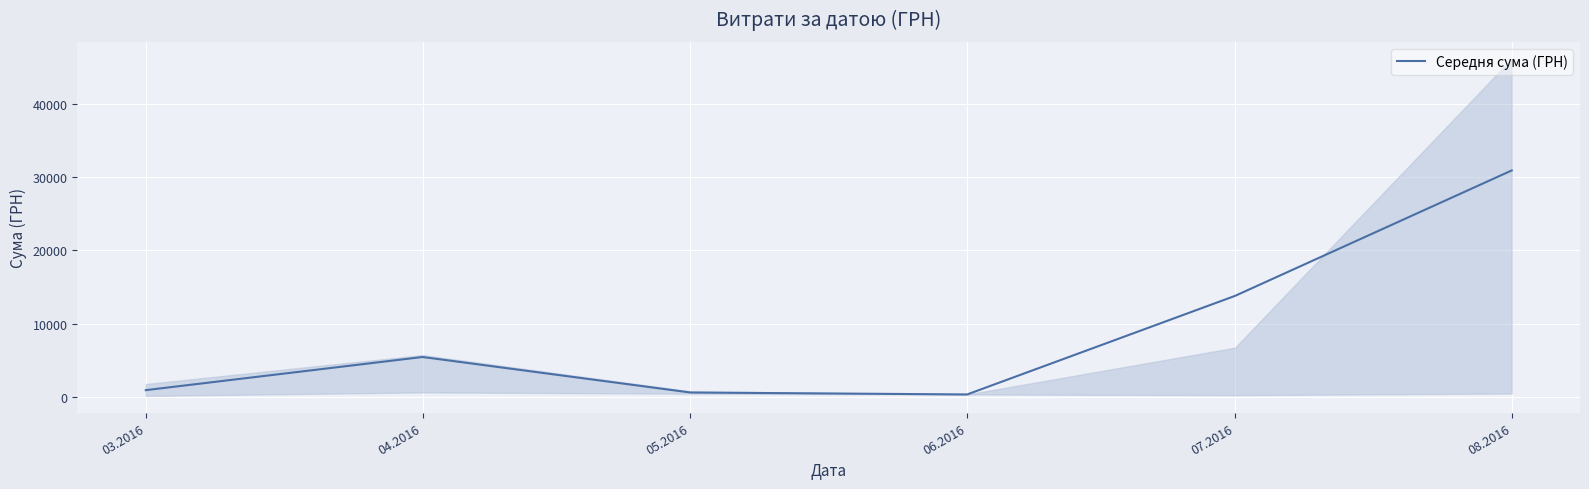

What is the label of the 5th point from the right?

04.2016